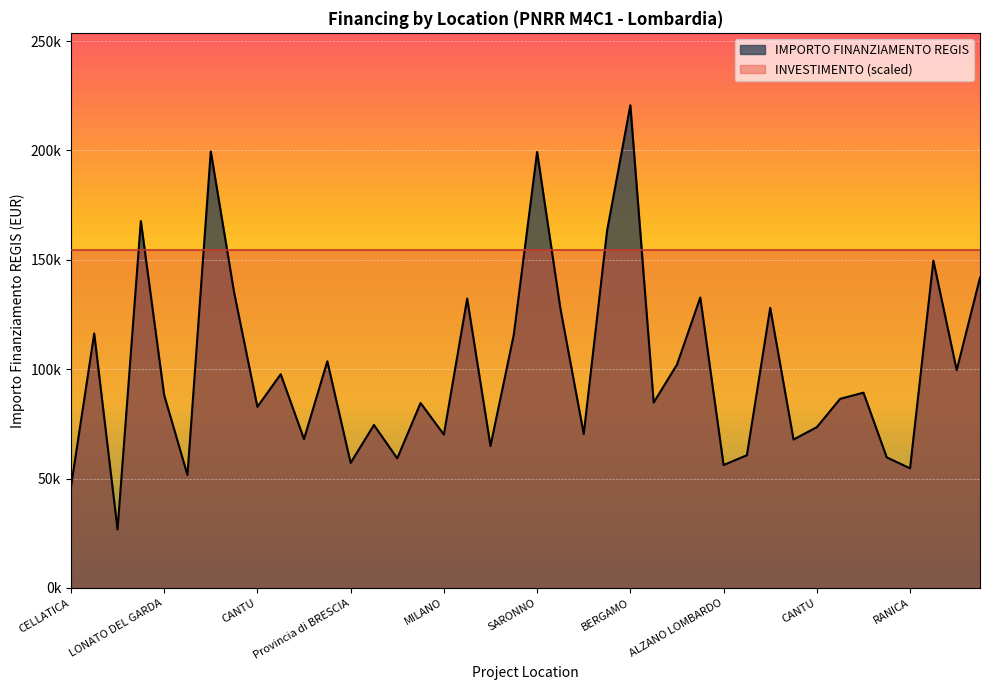

Does the chart display data point markers on the line(s)?

No